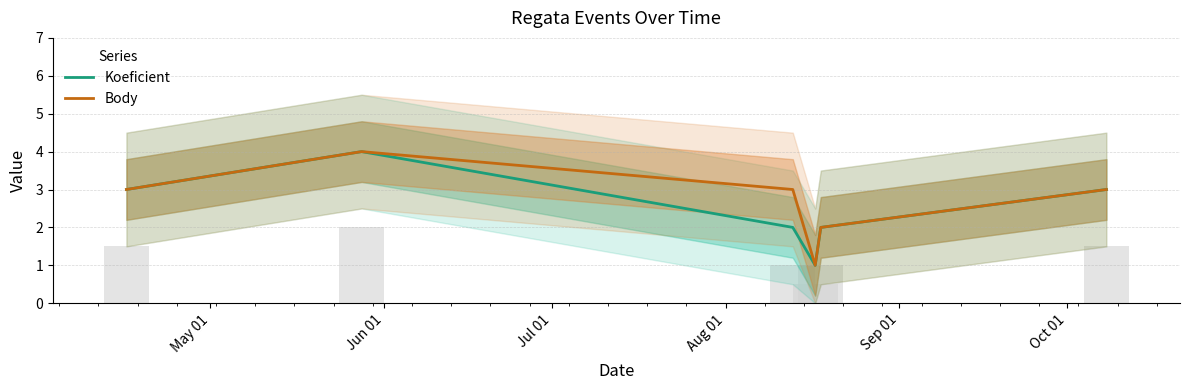

List the series in order of their overall mean, lowest first.

Koeficient, Body